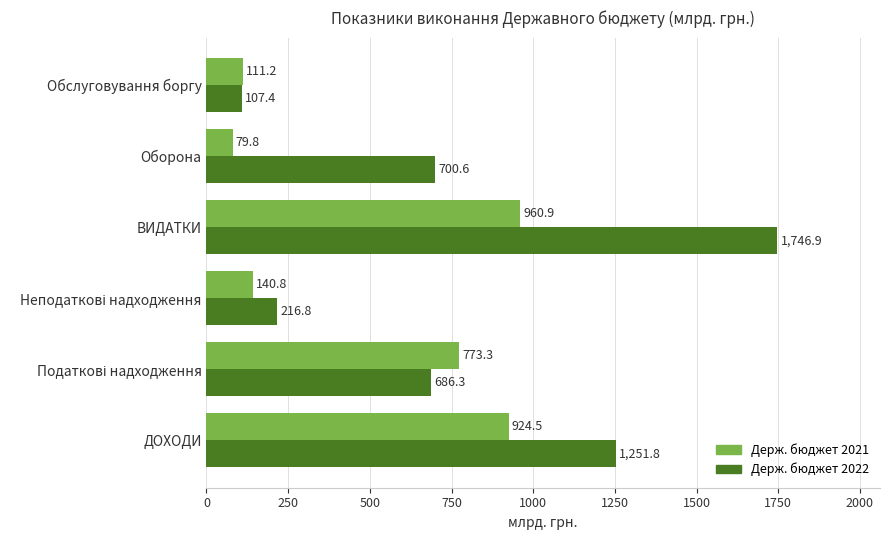

Between ВИДАТКИ and Обслуговування боргу, which series saw the biggest shift?

Держ. бюджет 2022